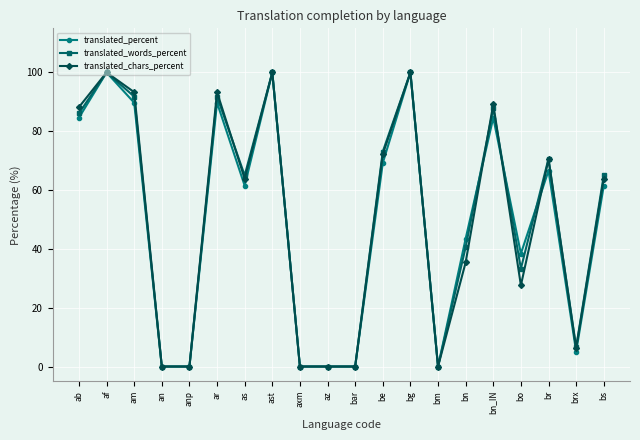

At how many categories does at least one series exceed 82?

7